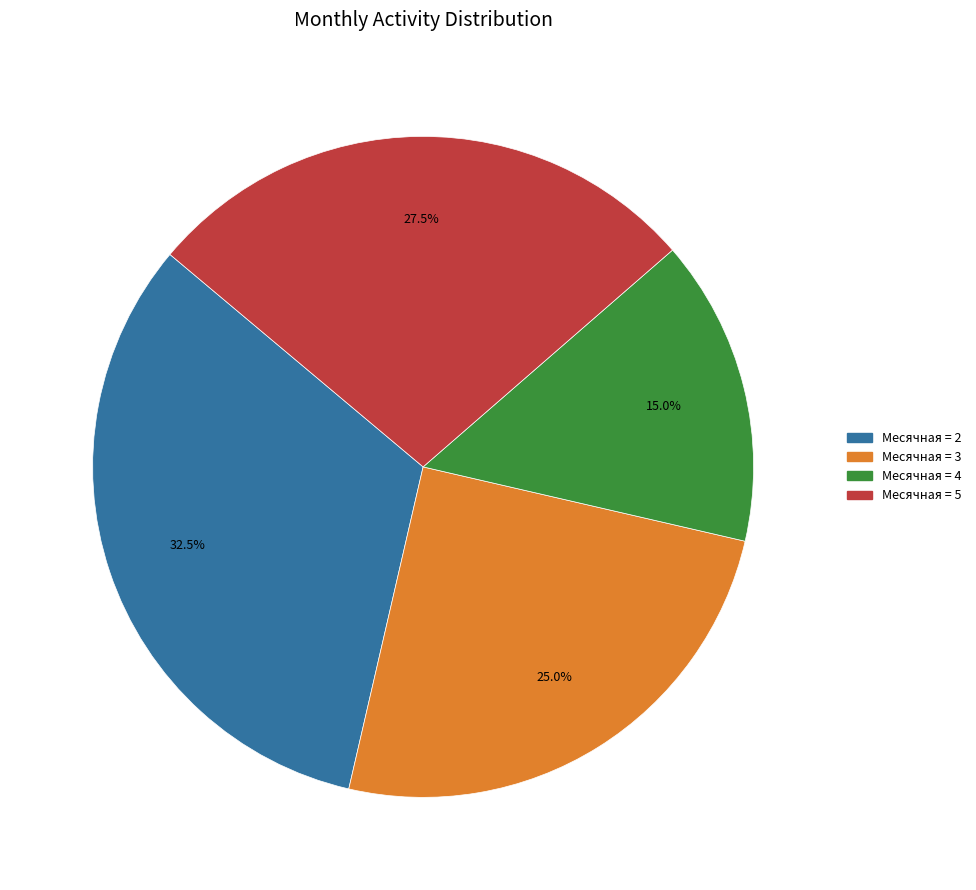

Is there any slice that represents more than half of the pie?

No